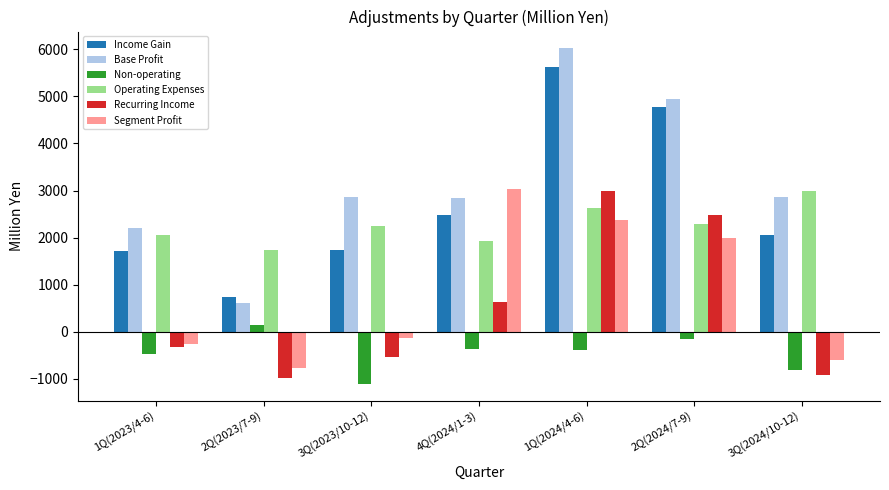

True or false: Base Profit has a value of 6023 at 1Q(2024/4-6).

True